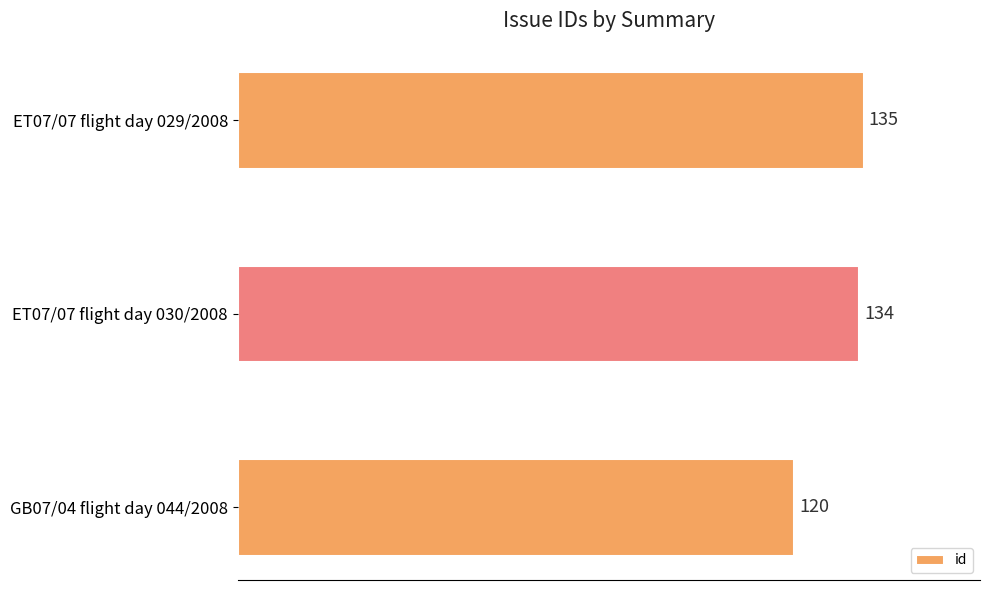

Does the chart contain stacked bars?

No